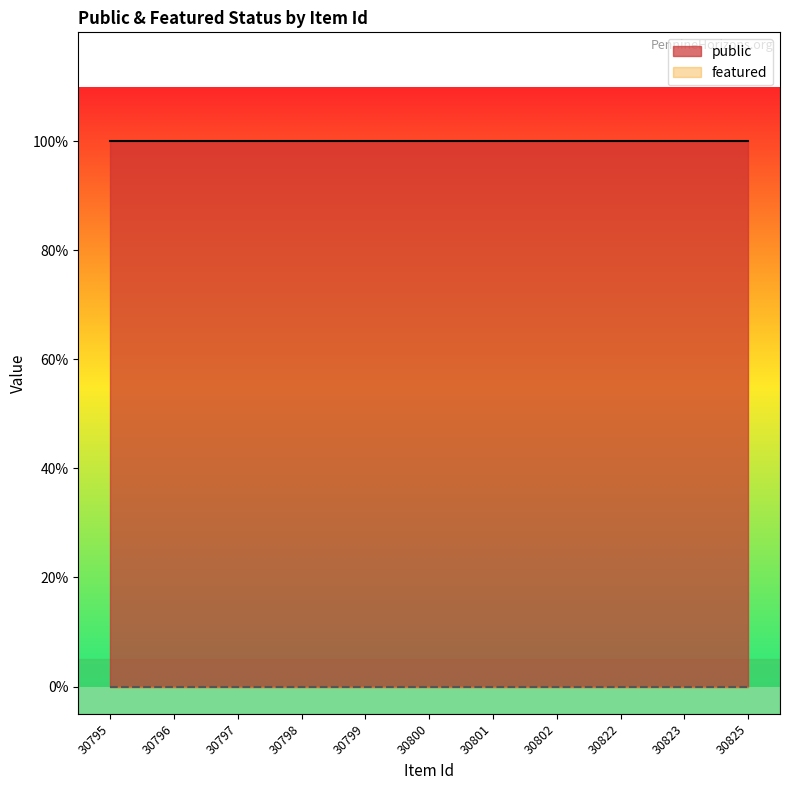

Rank the series by their maximum value, from highest to lowest.

public, featured